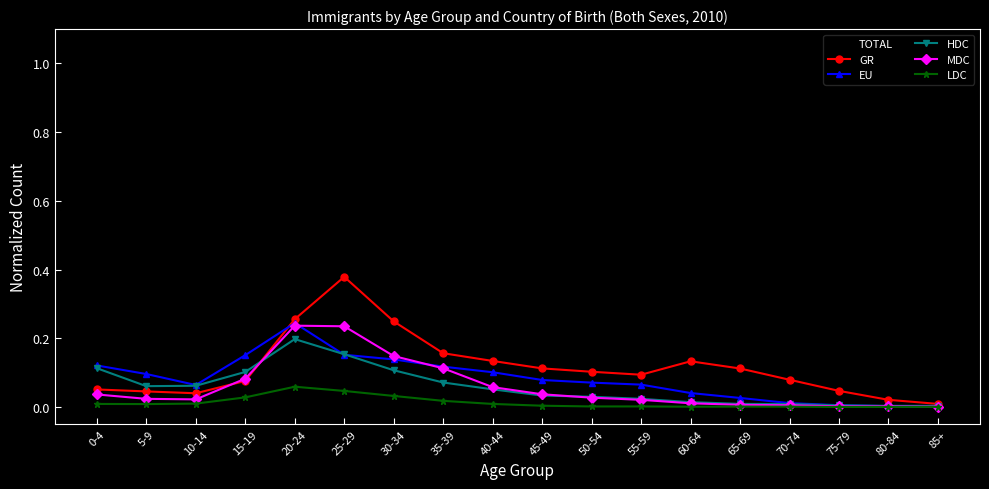

True or false: MDC and TOTAL cross at least once.

False